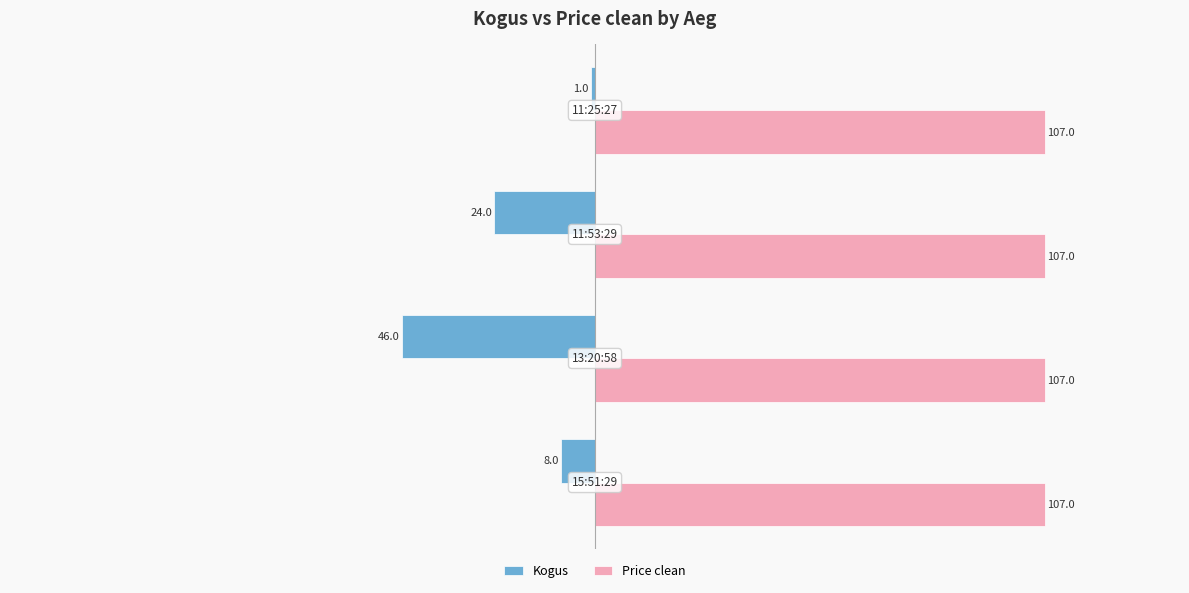

At how many categories does at least one series exceed 92?

4